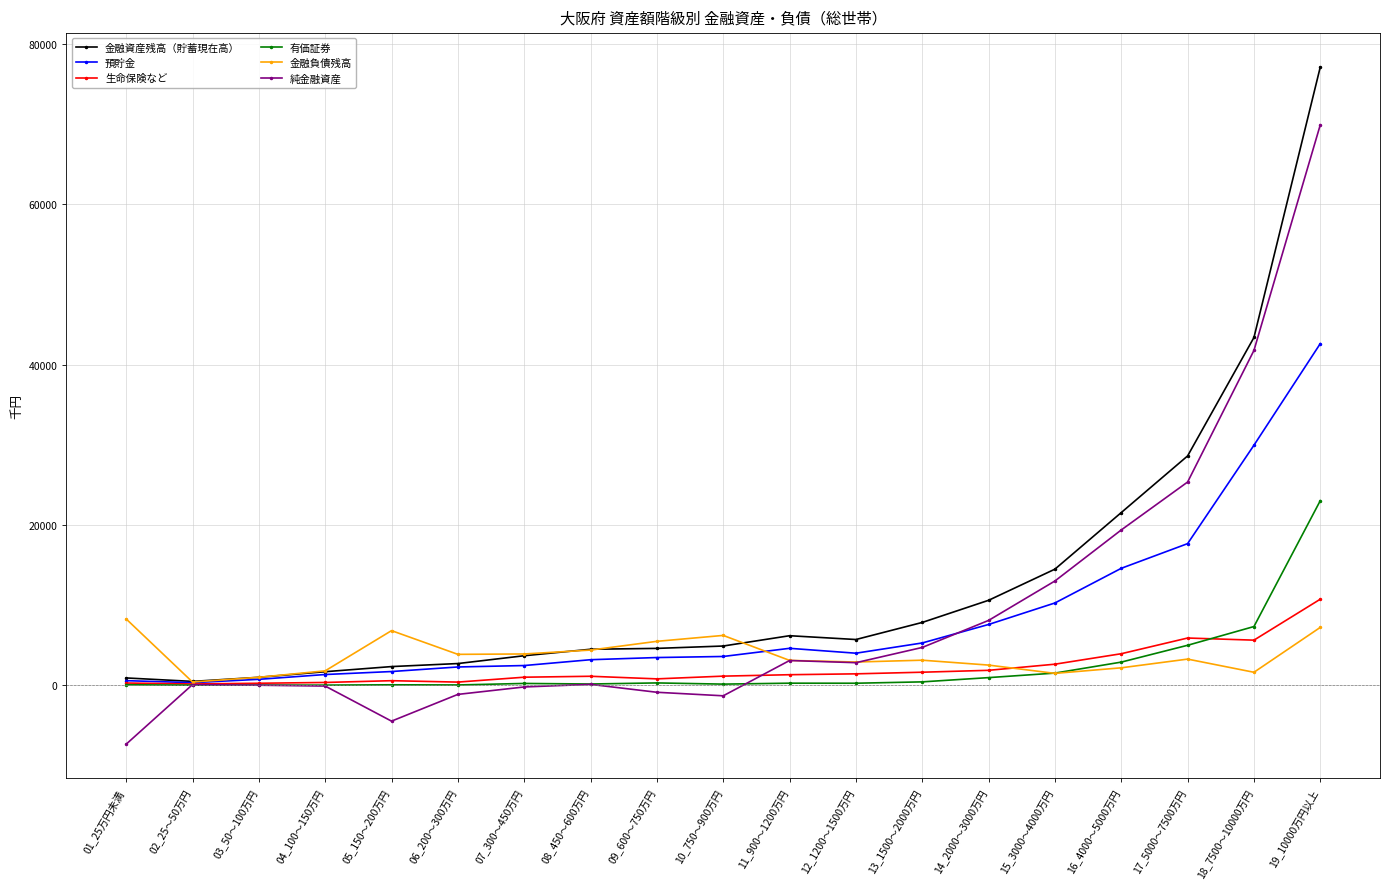

At which label is 金融資産残高（貯蓄現在高） closest to 38817?

18_7500～10000万円